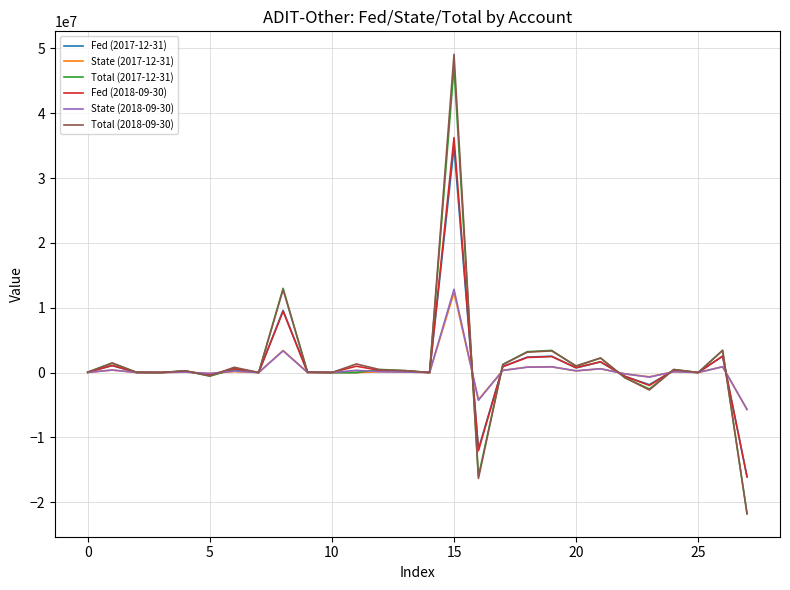

How many lines are shown in the chart?

6